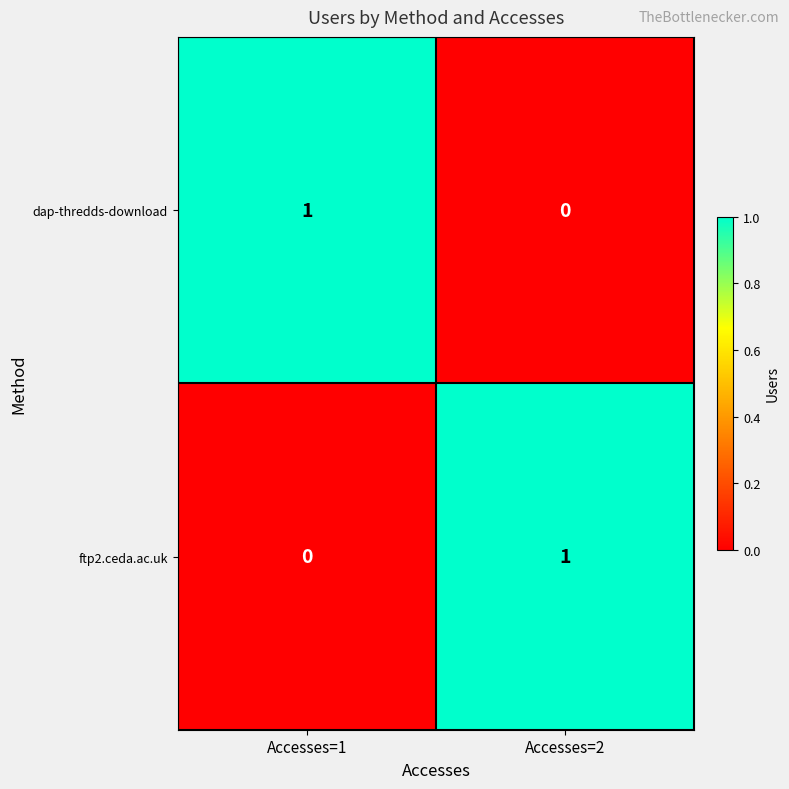

At which label is ftp2.ceda.ac.uk closest to 0?

Accesses=1